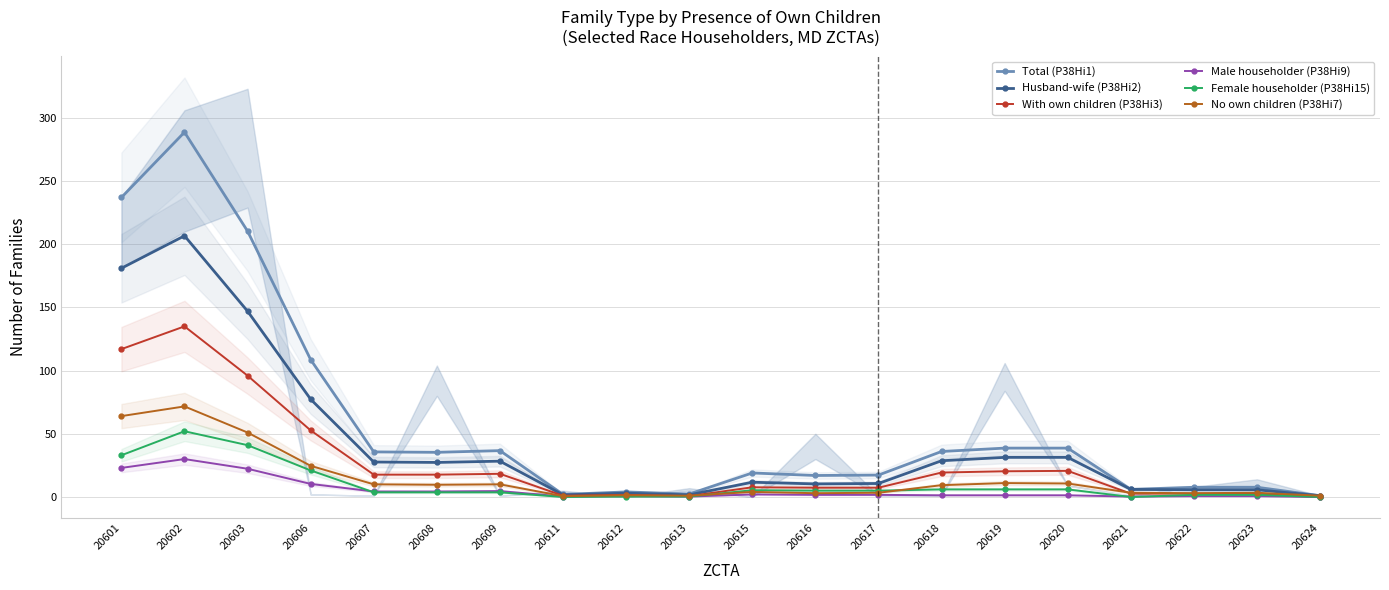

Between 20613 and 20607, which is larger?

20607